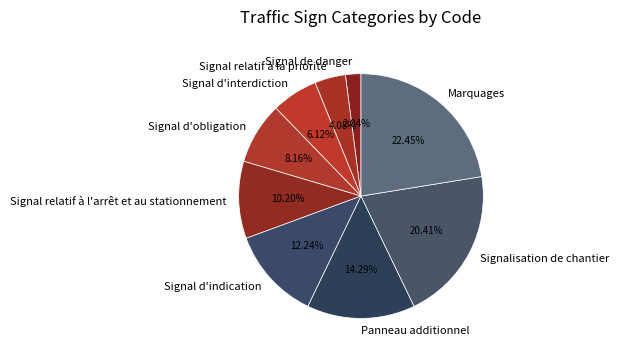

What is the largest slice in the pie chart?

Marquages